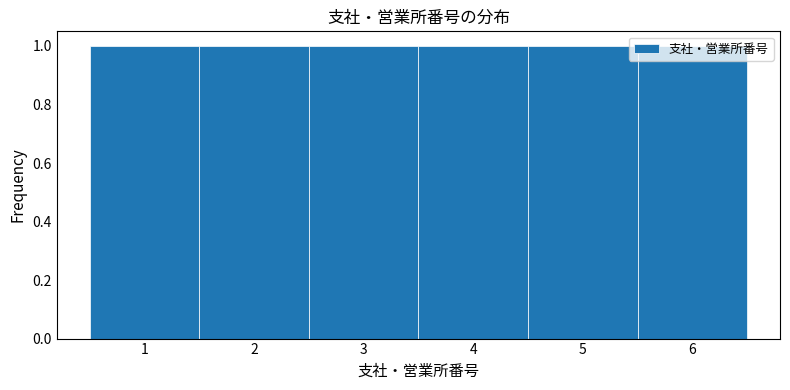

Reading left to right, list every bar in this chart as the range it spans on the x-axis followed by its height. The values are not printed on the chart, so give them approximately, as read against the axis.

0.5 to 1.5: 1
1.5 to 2.5: 1
2.5 to 3.5: 1
3.5 to 4.5: 1
4.5 to 5.5: 1
5.5 to 6.5: 1